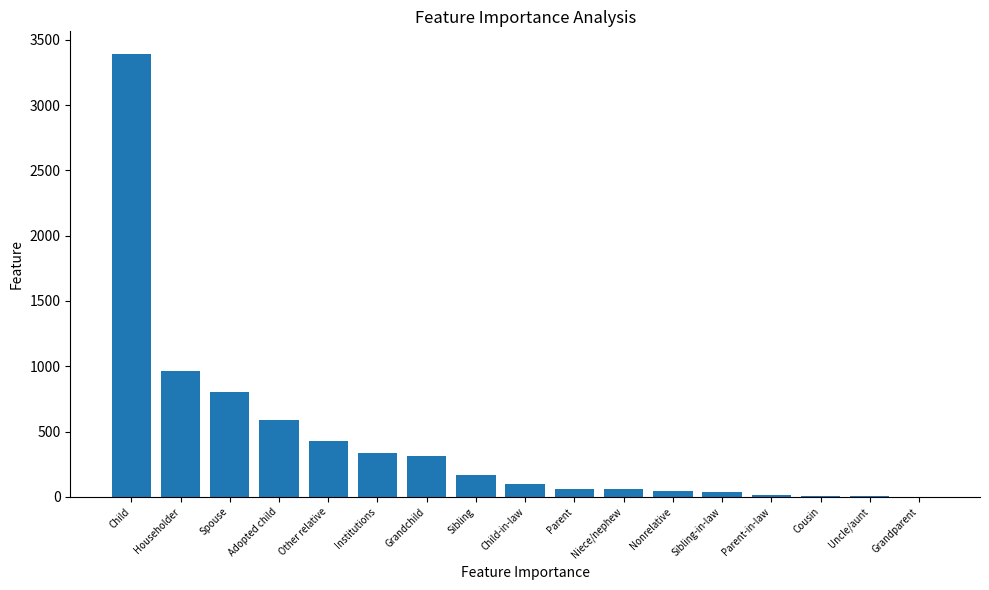

What is the sum of all values?

7317